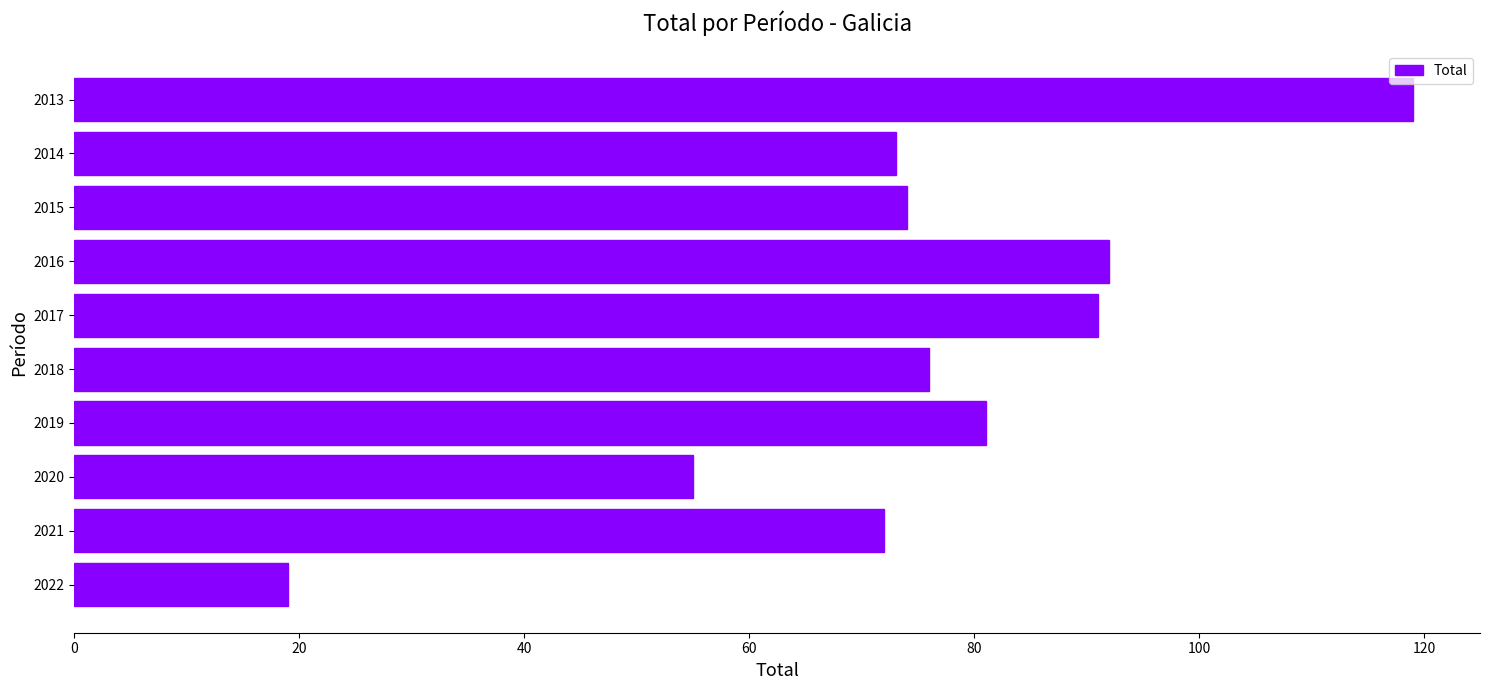

True or false: the data shows 92 at 2016.

True